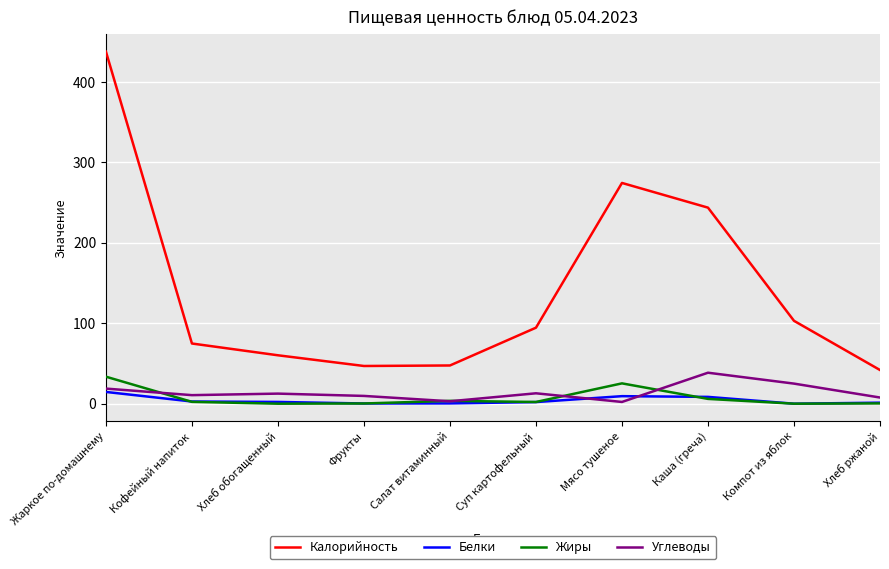

At which category is the sum across all series the highest?

Жаркое по-домашнему